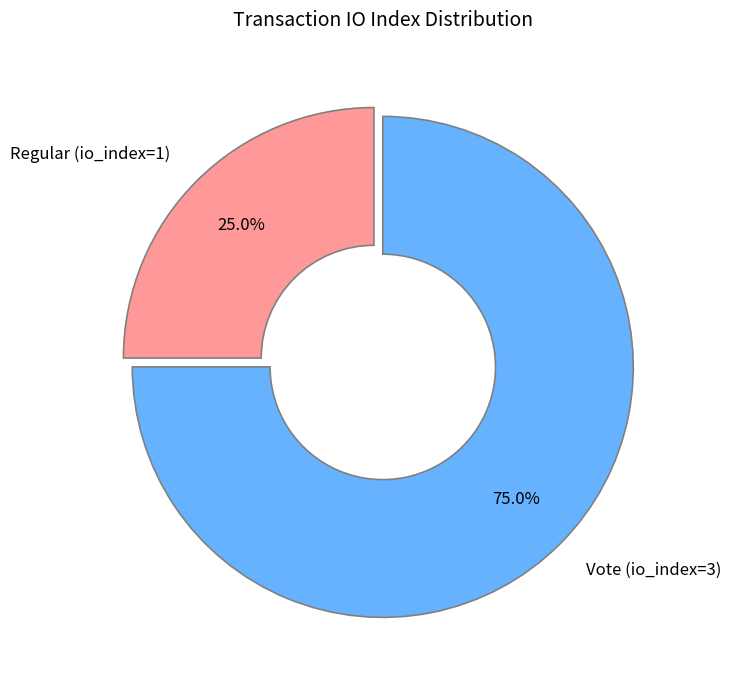

Does Regular (io_index=1) account for over 50% of the chart?

No